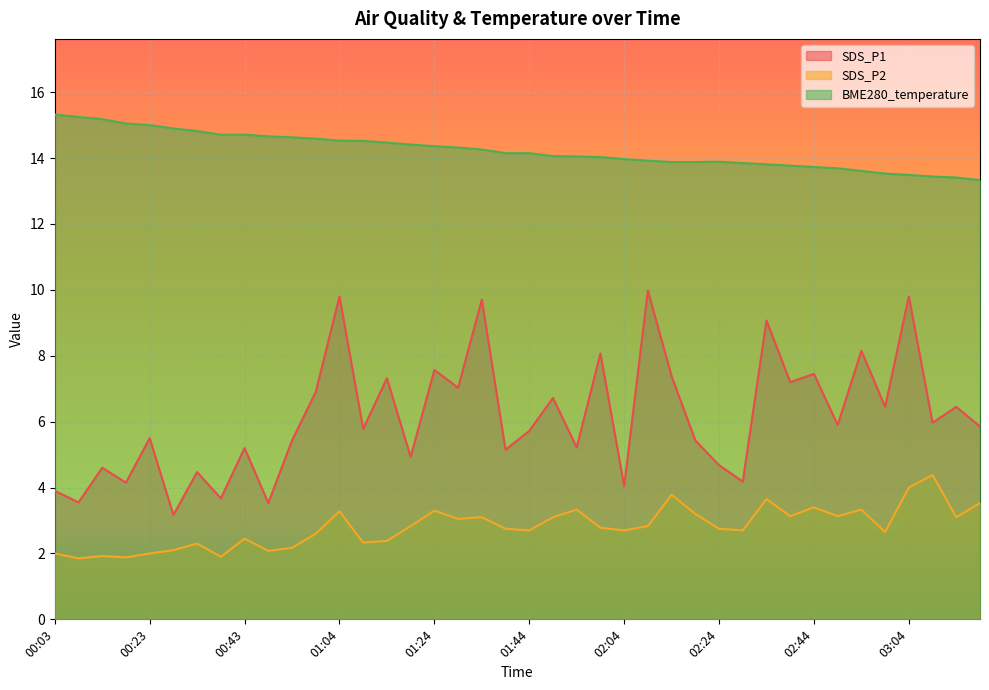

How many lines are shown in the chart?

3